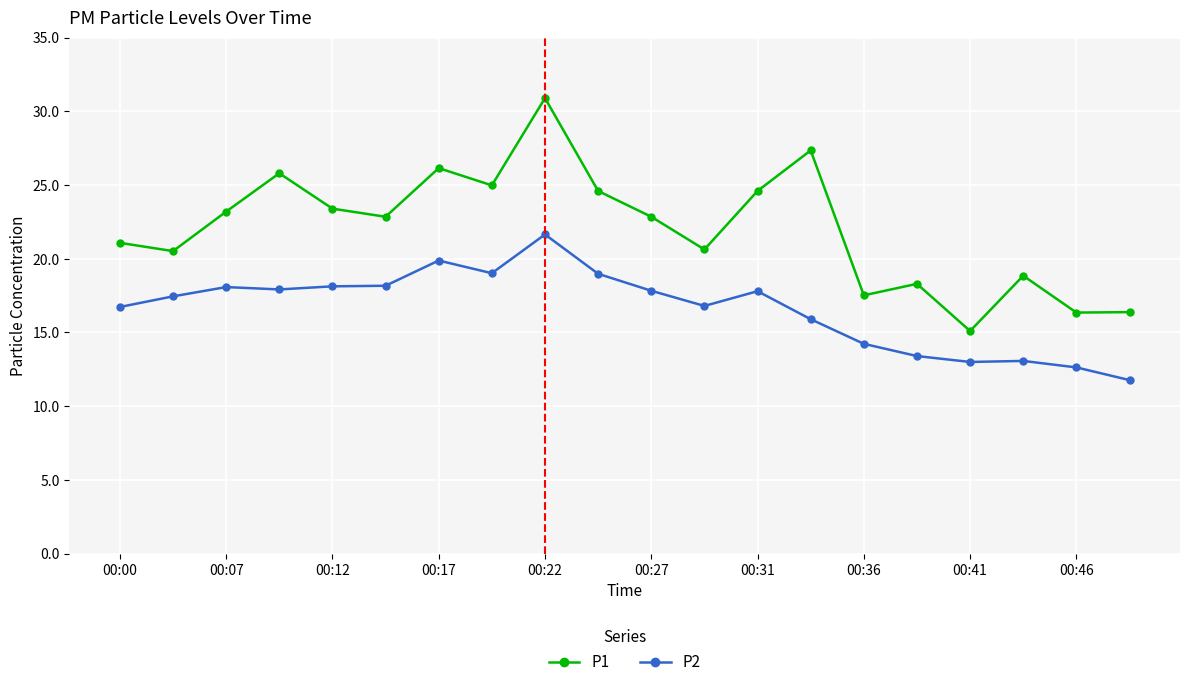

At how many categories does at least one series exceed 16?

19